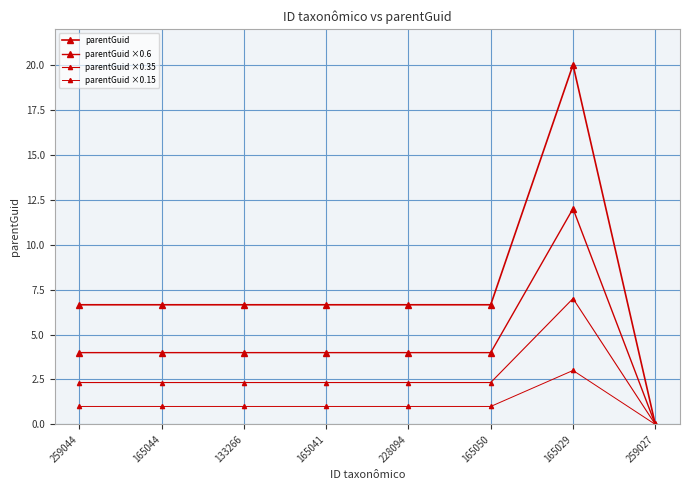

What is the average value of the parentGuid ×0.35 series?

2.6